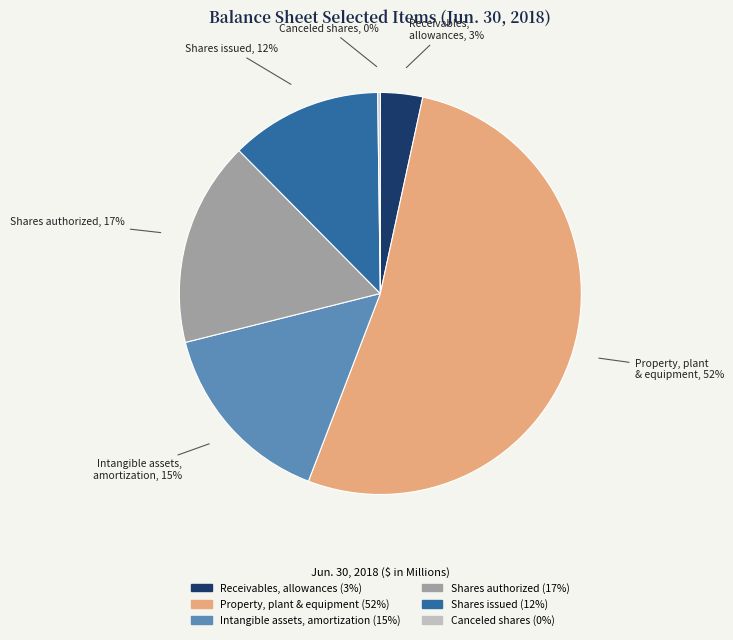

Does any single category account for the majority?

Yes